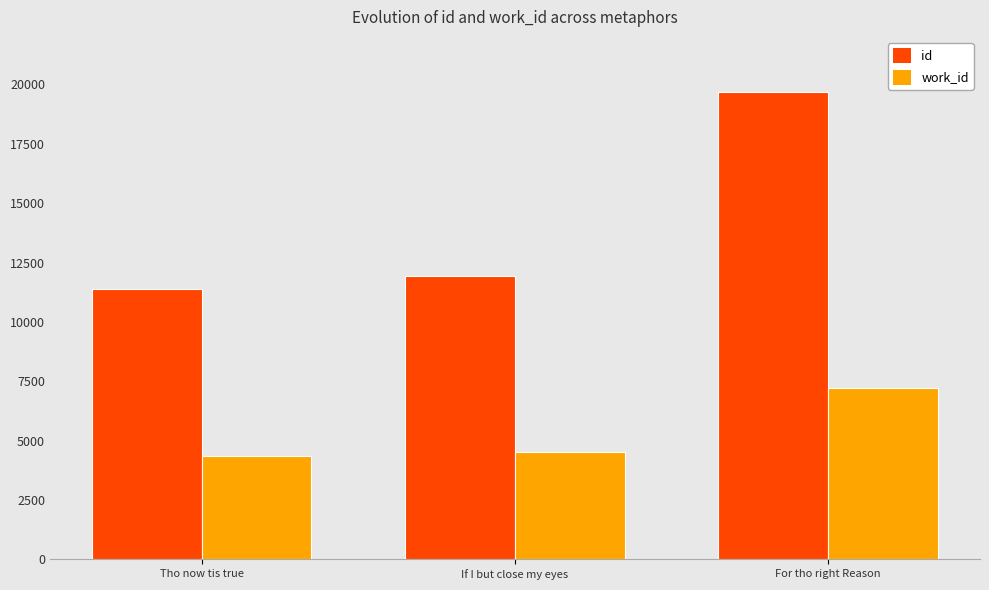

Reading right to left, extract all data points from this chart.

id: For tho right Reason=19669	If I but close my eyes=11922	Tho now tis true=11364
work_id: For tho right Reason=7211	If I but close my eyes=4532	Tho now tis true=4339